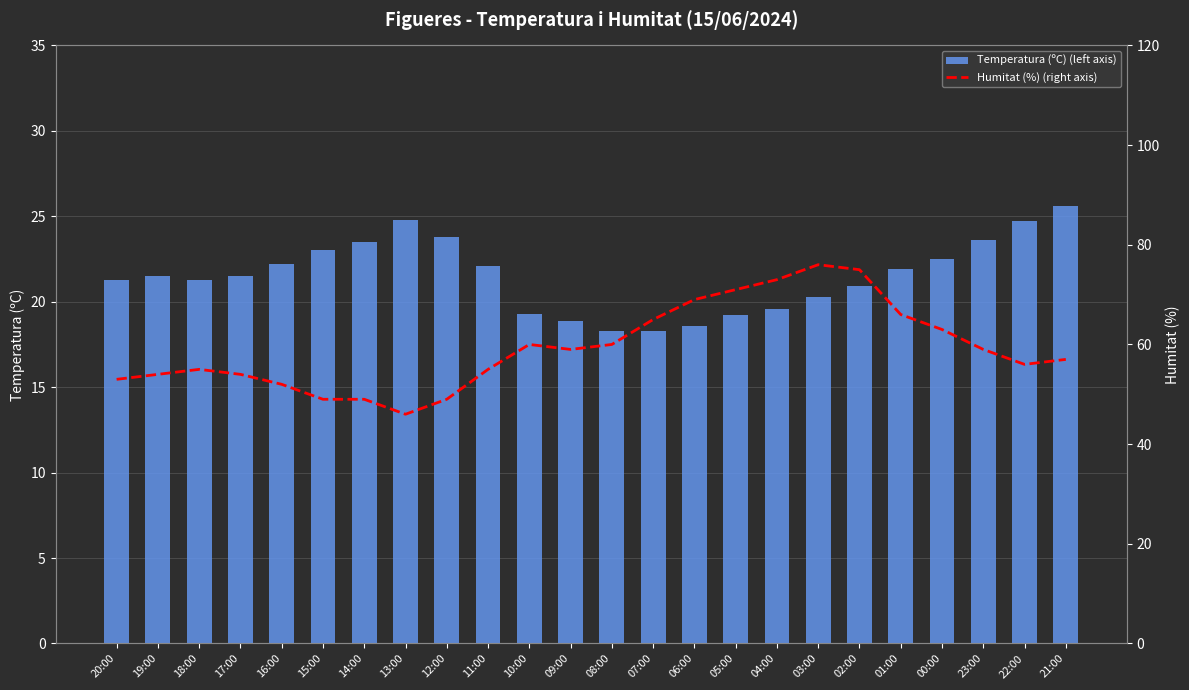

Rank the categories by Humitat (%) (right axis) value from highest to lowest.

03:00, 02:00, 04:00, 05:00, 06:00, 01:00, 07:00, 00:00, 10:00, 08:00, 09:00, 23:00, 21:00, 22:00, 18:00, 11:00, 19:00, 17:00, 20:00, 16:00, 15:00, 14:00, 12:00, 13:00